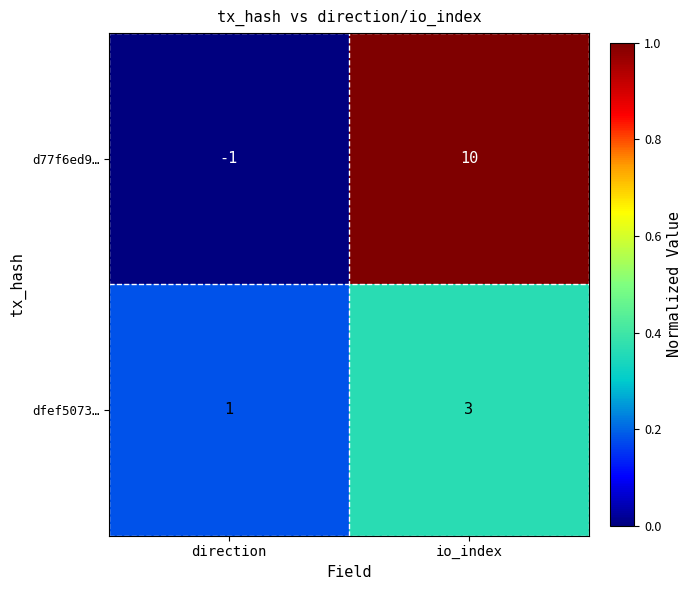

Rank the series at direction from highest to lowest value.

dfef5073…, d77f6ed9…